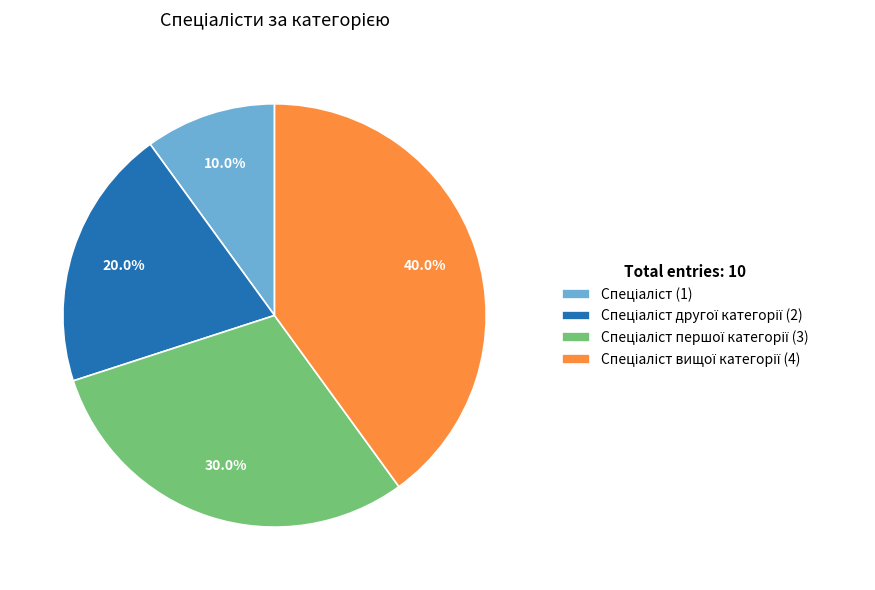

Is there any slice that represents more than half of the pie?

No